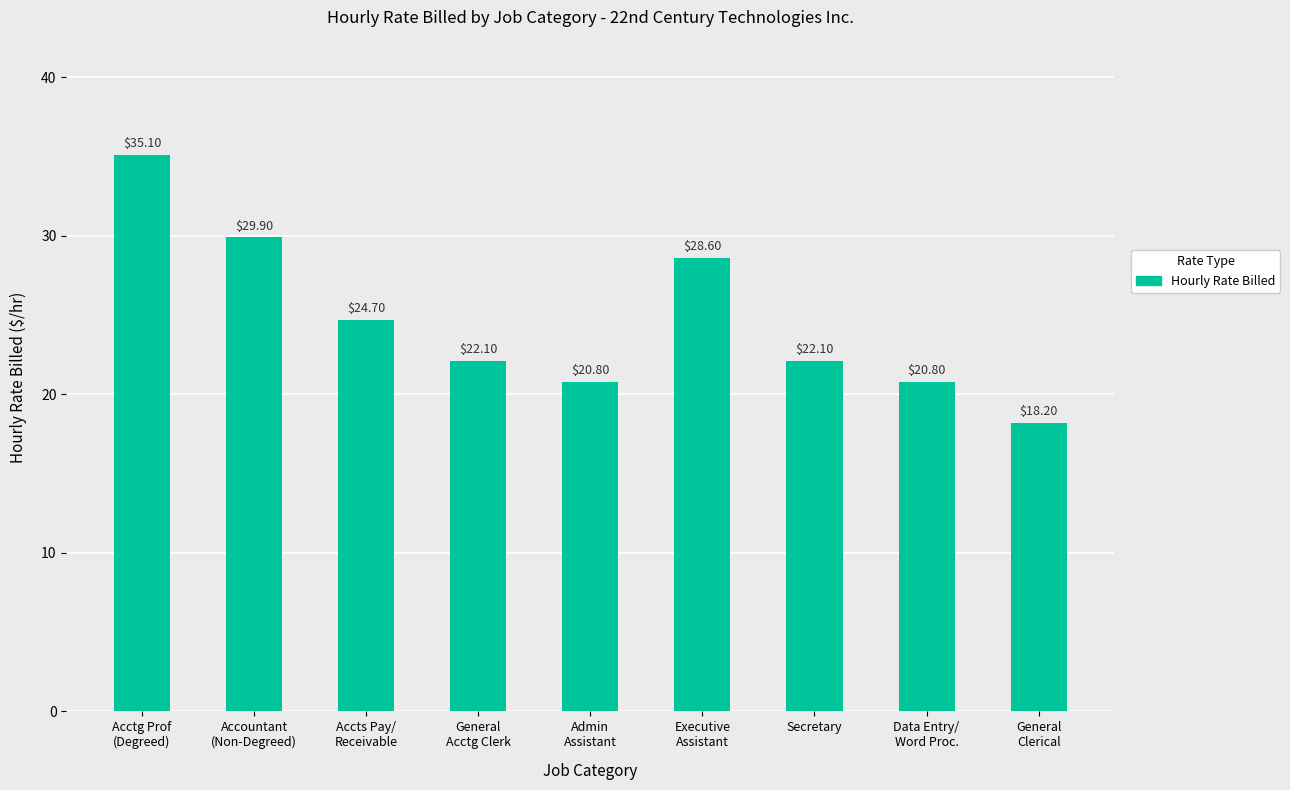

Is it true that the value at General
Clerical is 18.2?

True